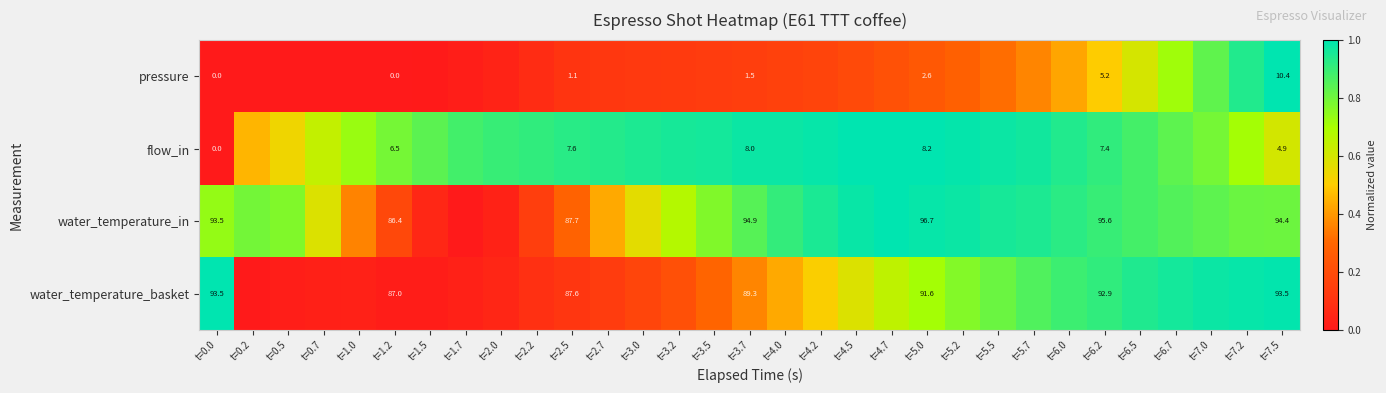

Which category has the highest value in the water_temperature_basket series?

t=0.0